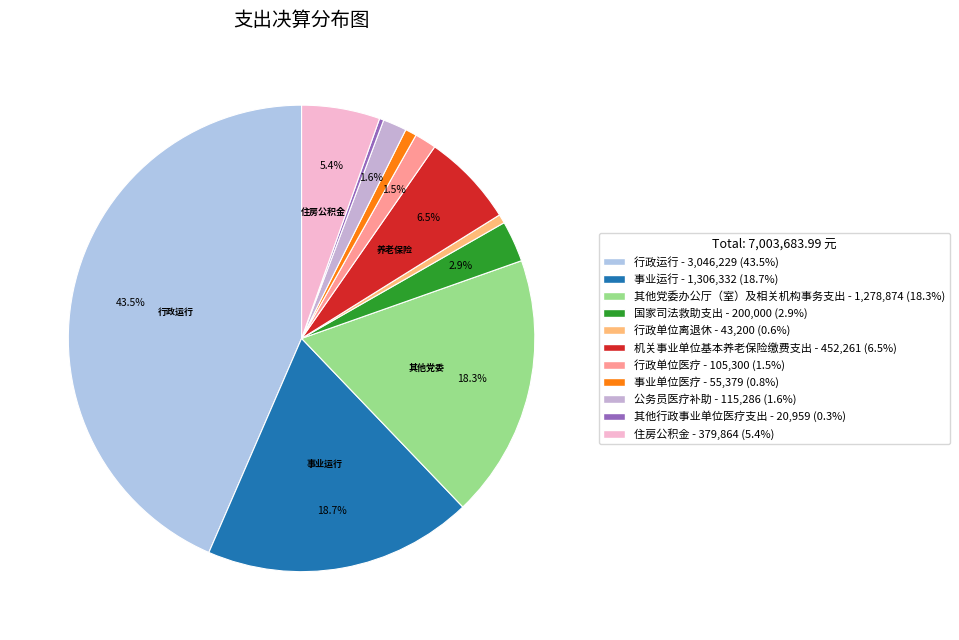

Count the number of slices in the pie.

11